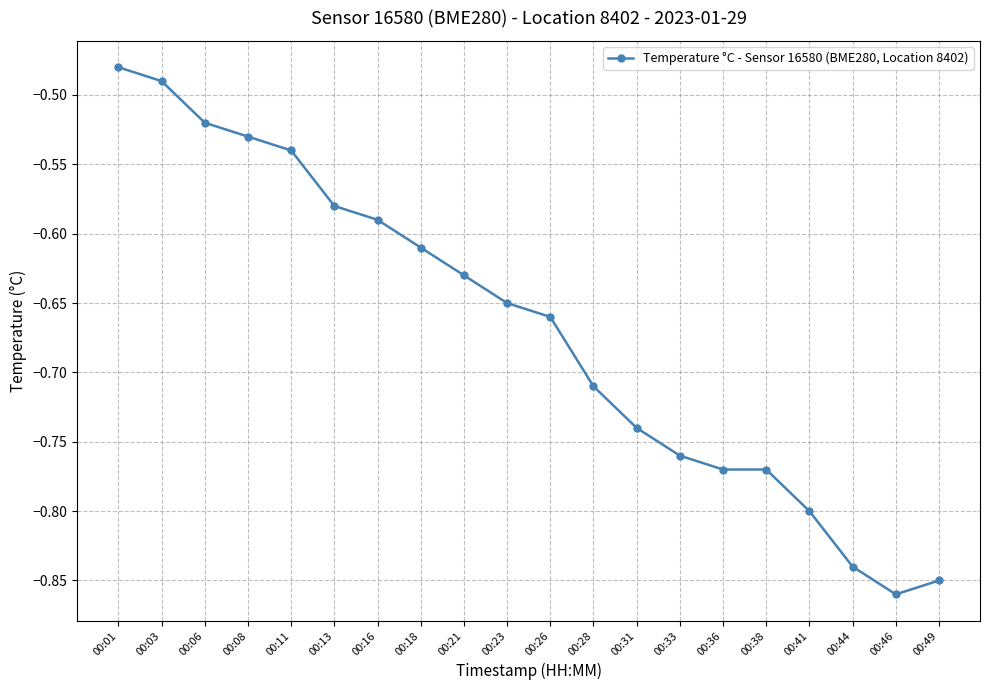

How many lines are shown in the chart?

1